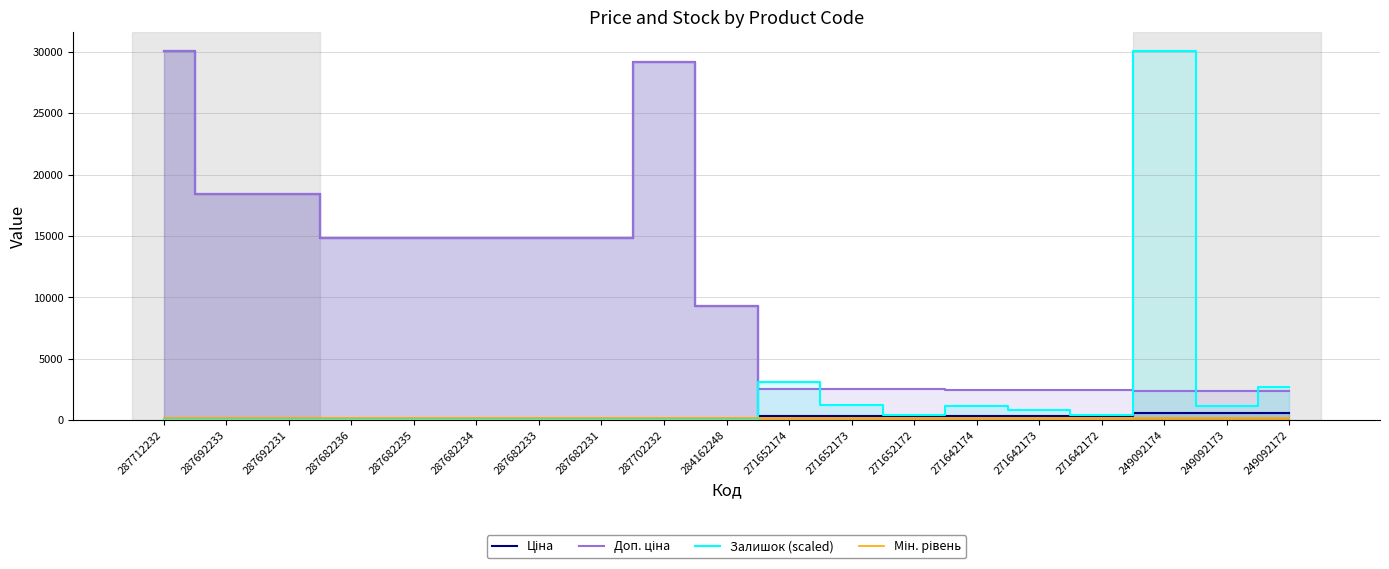

The Мін. рівень series shows 200.0 at 287682231. True or false?

True